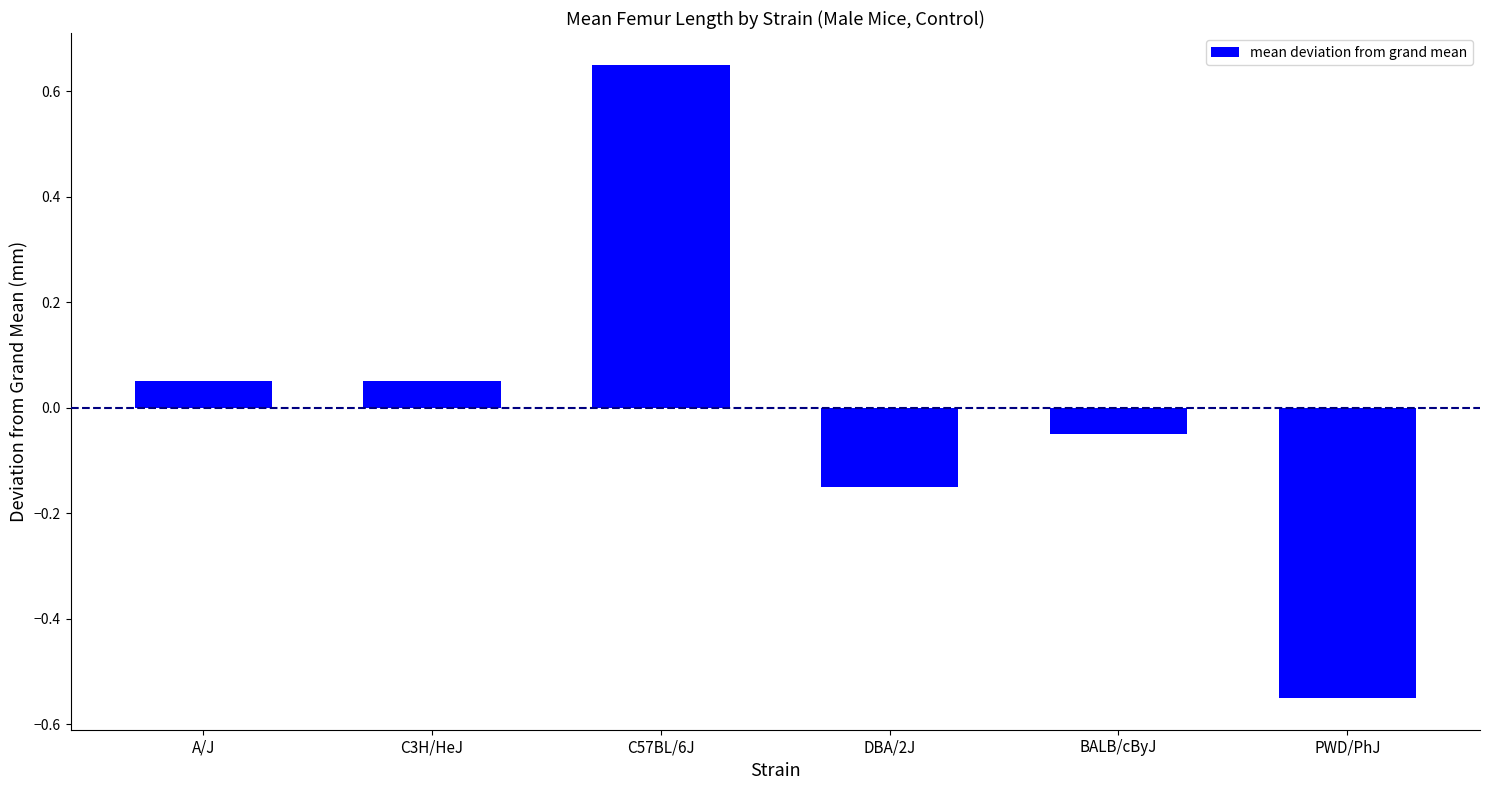

Are the bars horizontal?

No